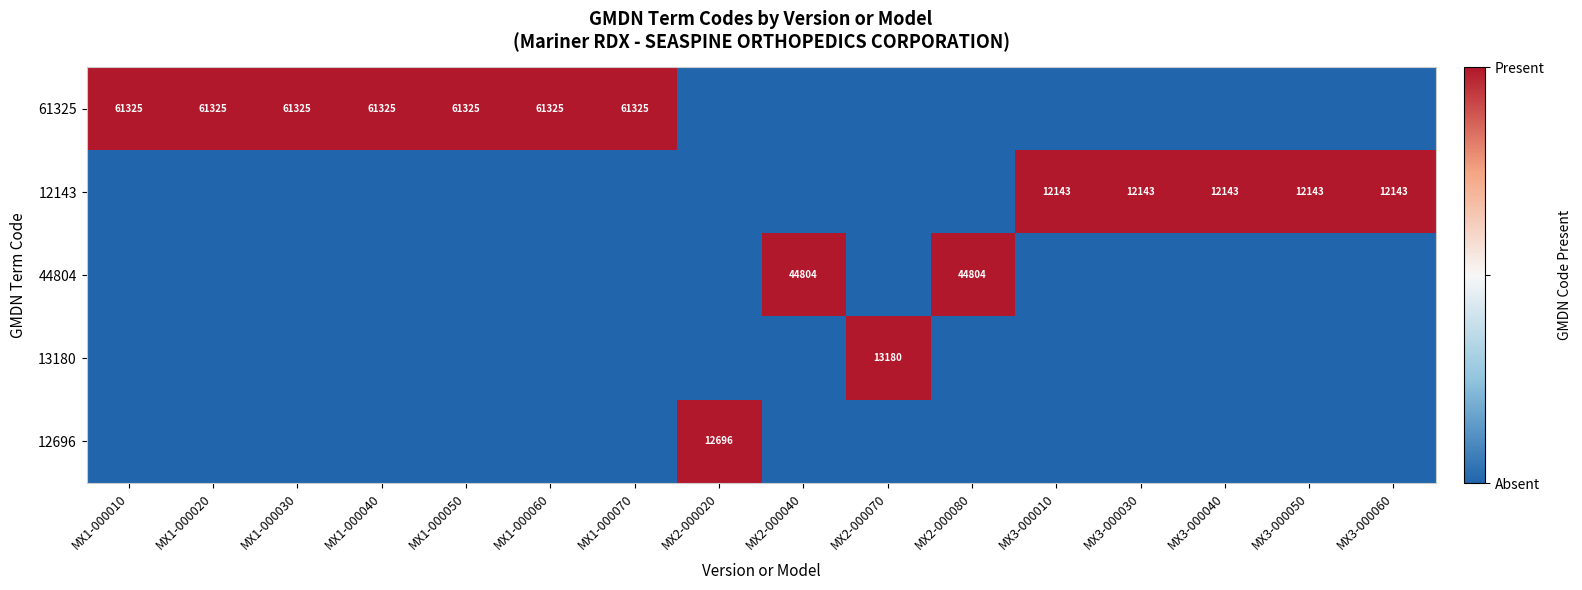

Is the value of 12696 at MX1-000050 greater than the value of 61325 at MX1-000040?

No